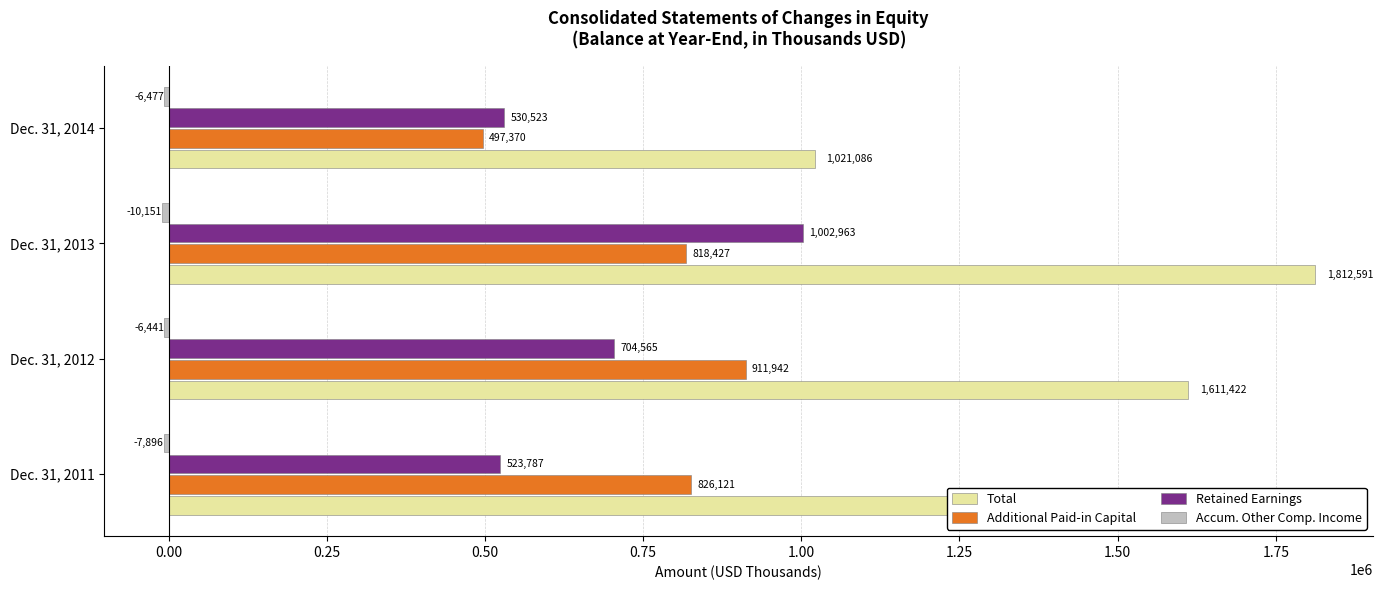

True or false: Total has a value of 218898 at Dec. 31, 2014.

False